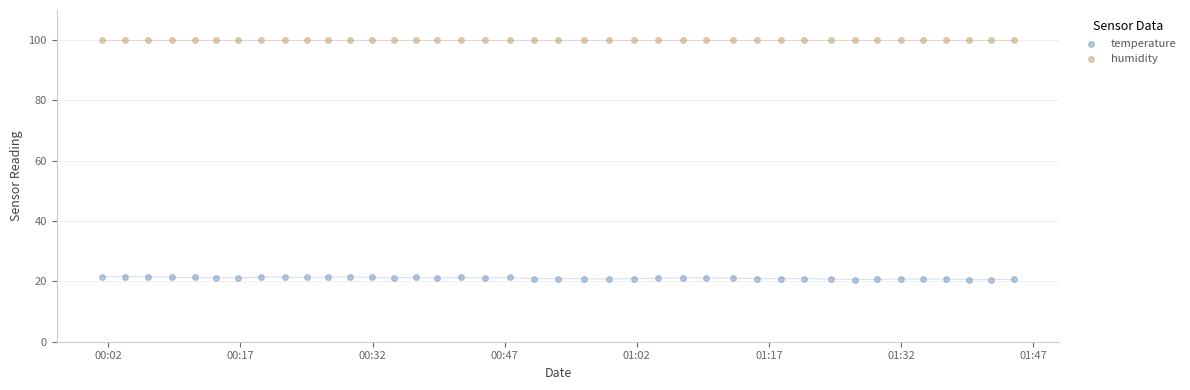

Which series contains the highest Y value?

humidity